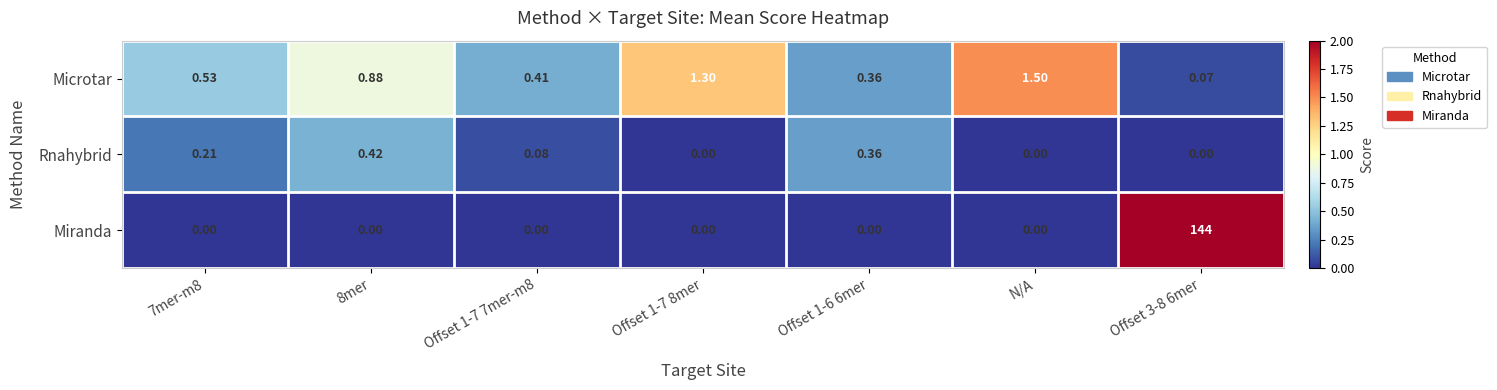

Which series changed the most between 8mer and Offset 1-6 6mer?

Microtar